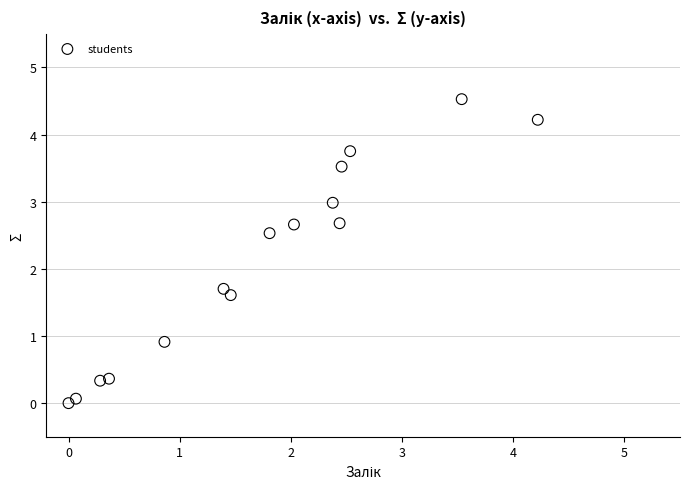

What is the range of X values (max minus min)?

4.2